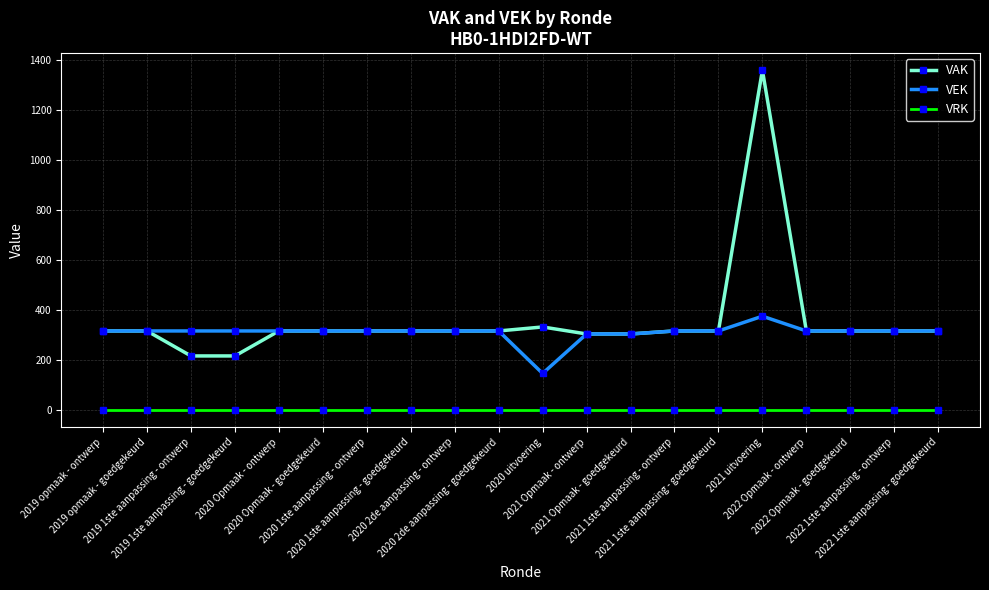

What is the total value across all series at 2021 Opmaak - goedgekeurd?

610